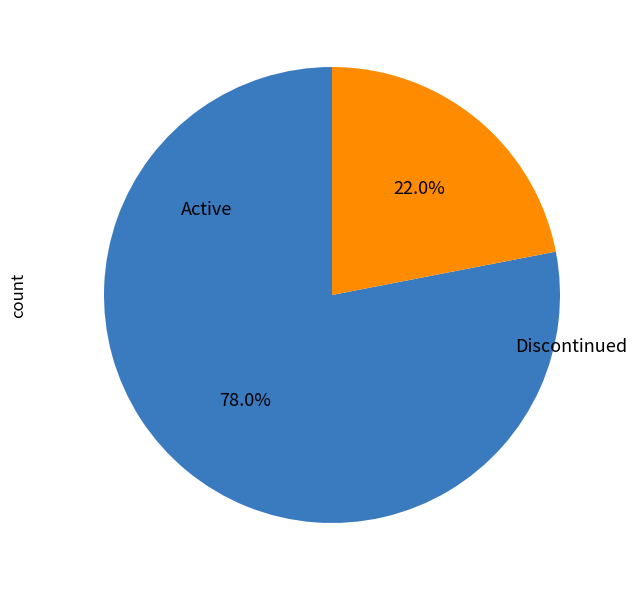

Is there any slice that represents more than half of the pie?

Yes